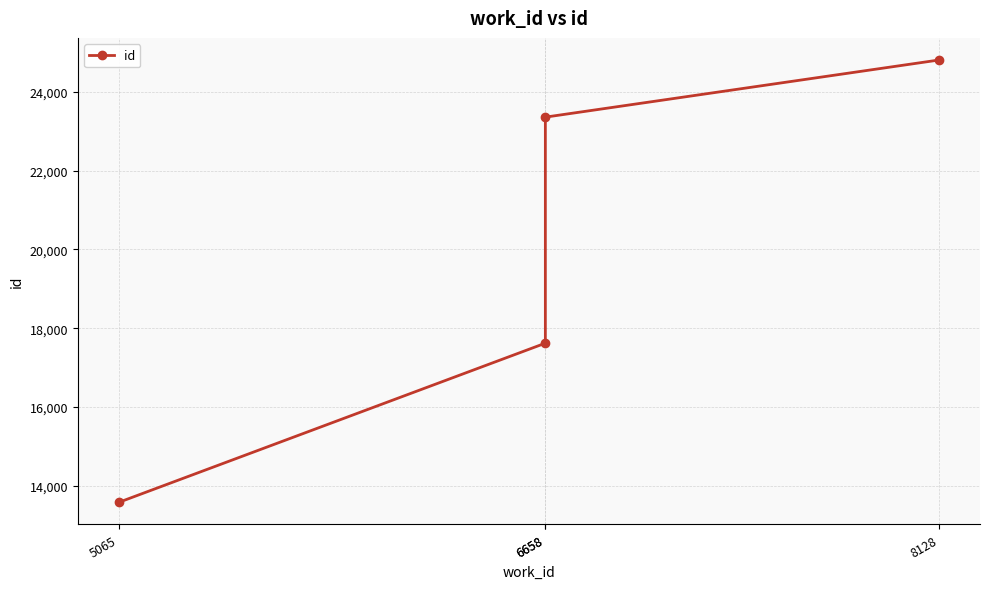

List the labels in order of value, smallest first.

5065, 6658, 6658, 8128